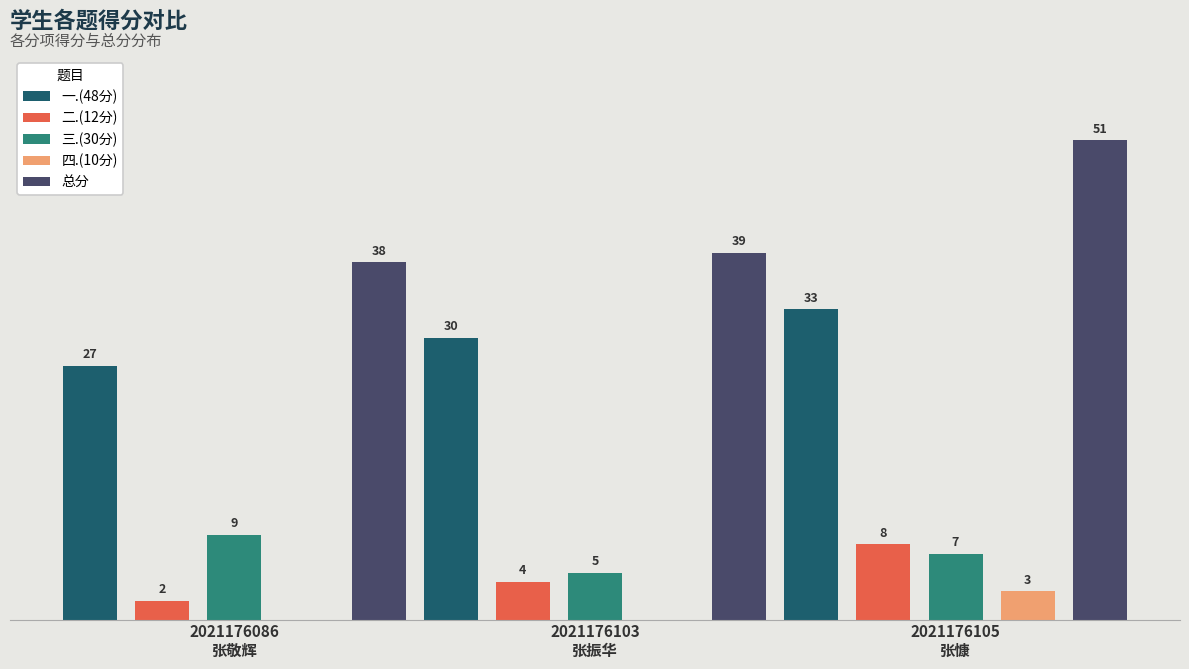

What are all the series names shown in the legend?

一.(48分), 二.(12分), 三.(30分), 四.(10分), 总分